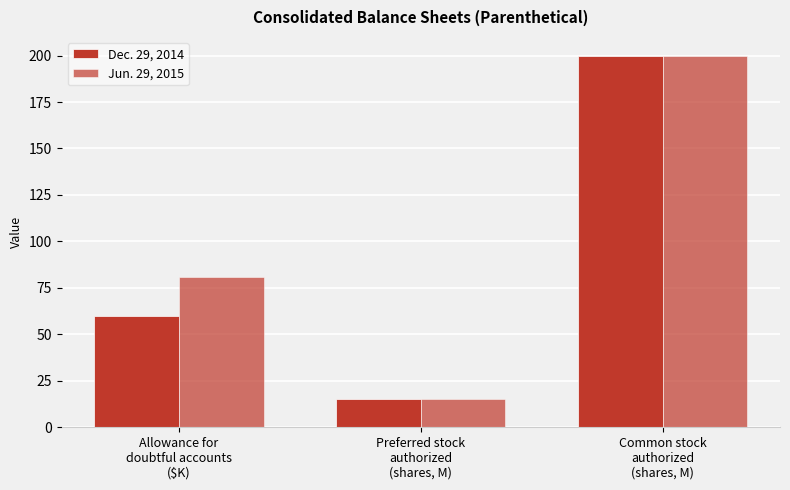

Between Common stock
authorized
(shares, M) and Preferred stock
authorized
(shares, M), which is larger?

Common stock
authorized
(shares, M)